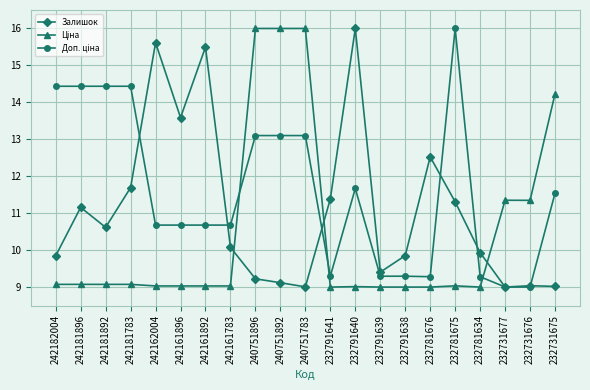

What is the value of the Залишок point at the 1st from the left?

9.8